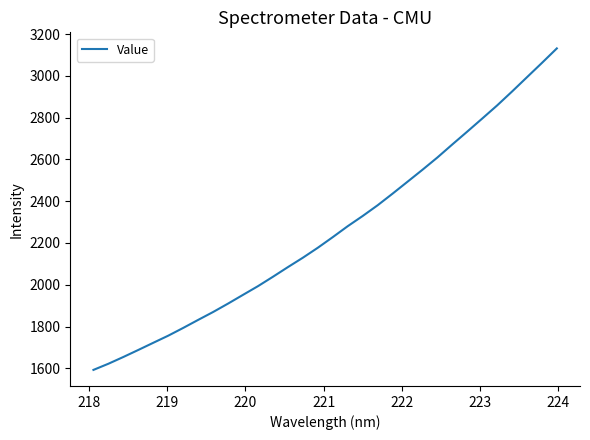

What is the minimum value shown in the chart?

1592.4